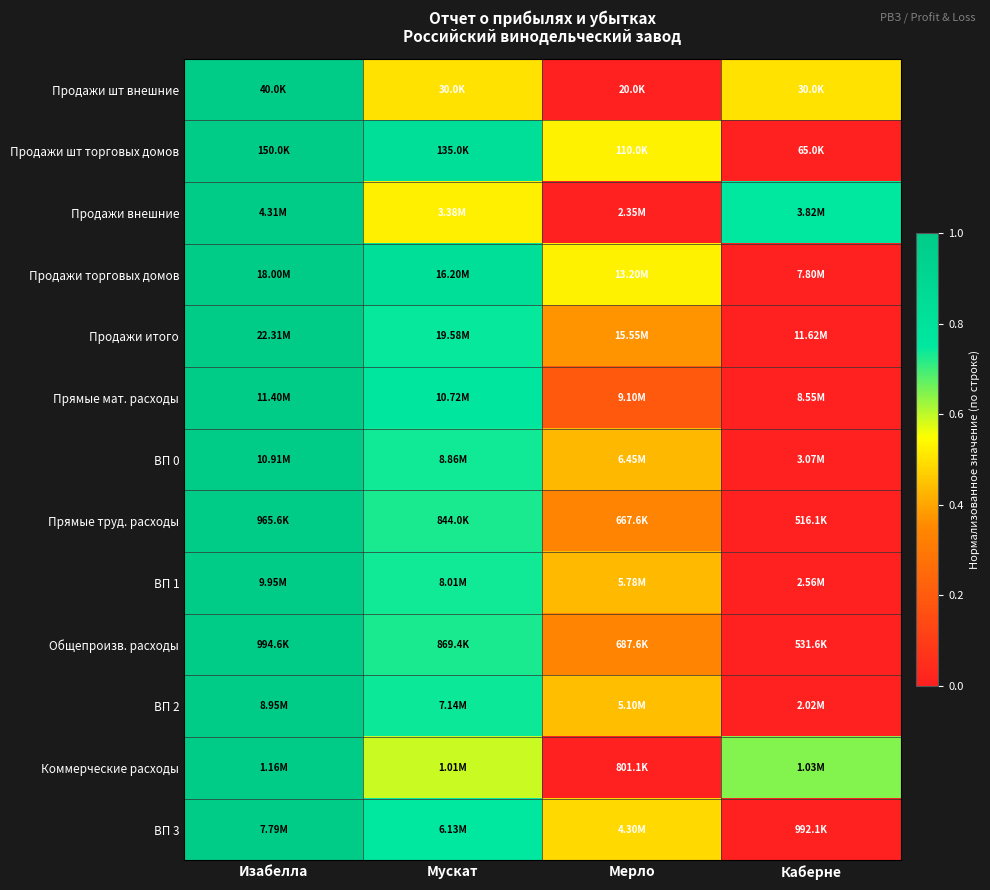

What is the total value across all series at Мерло?

4.1